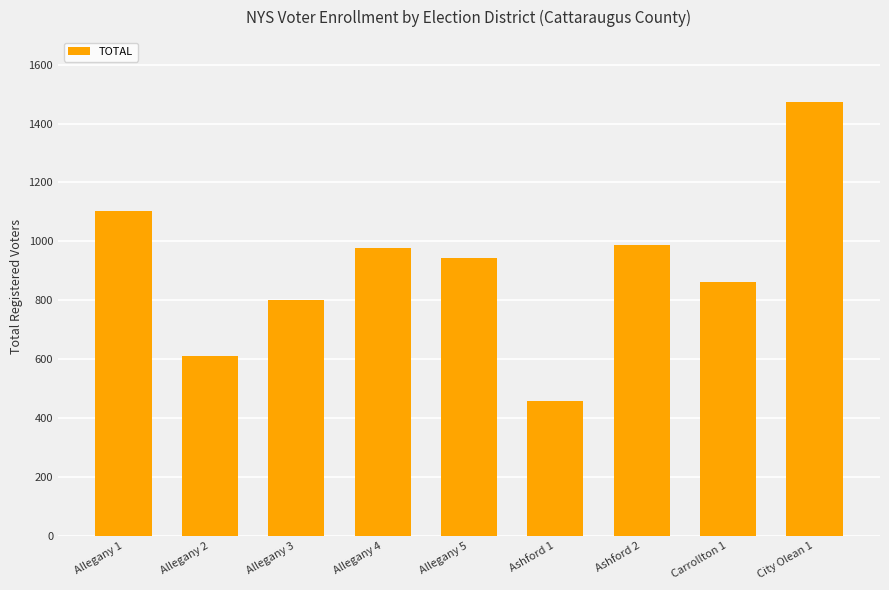

What is the sum of all values?

8215